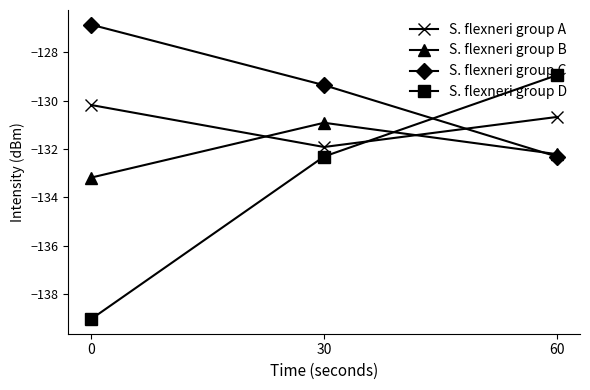

Is this an area chart (filled region under the line)?

No